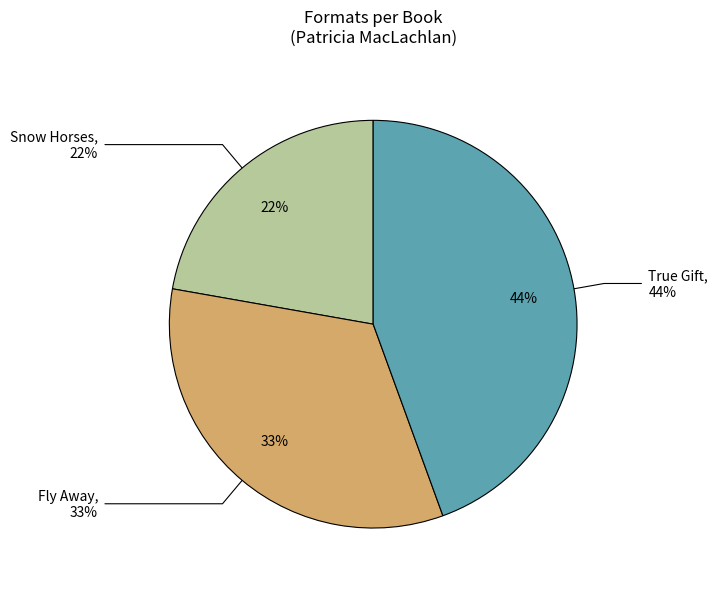

Rank the categories by value from lowest to highest.

Snow Horses, Fly Away, True Gift